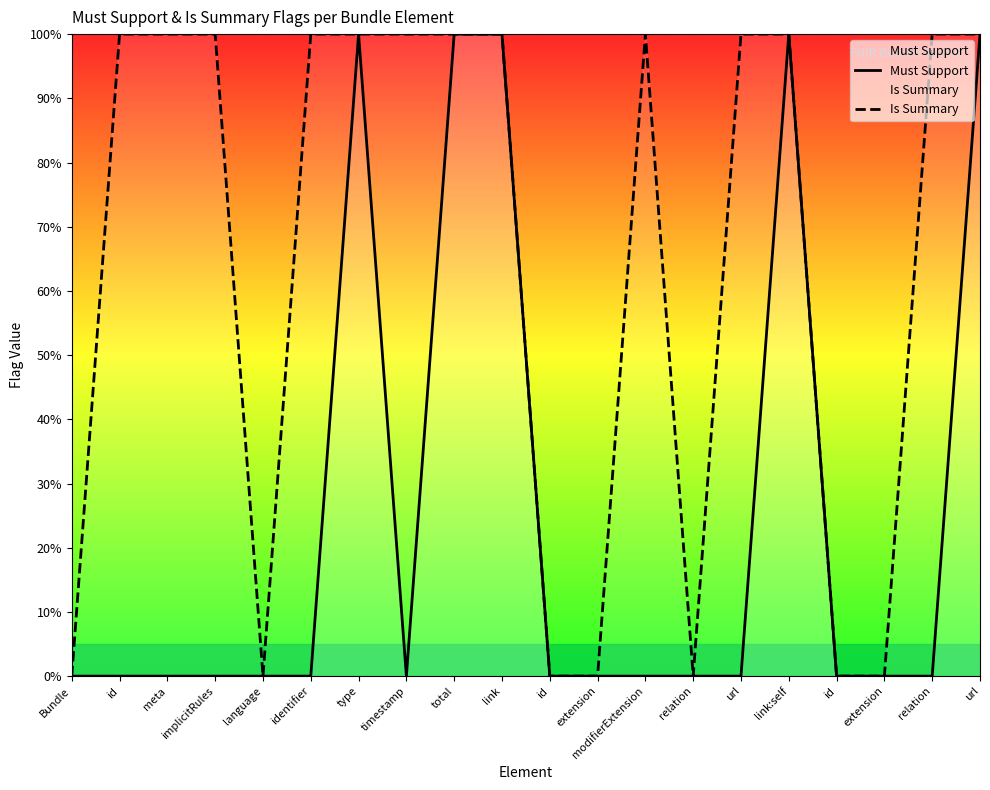

True or false: Must Support and Is Summary cross at least once.

False